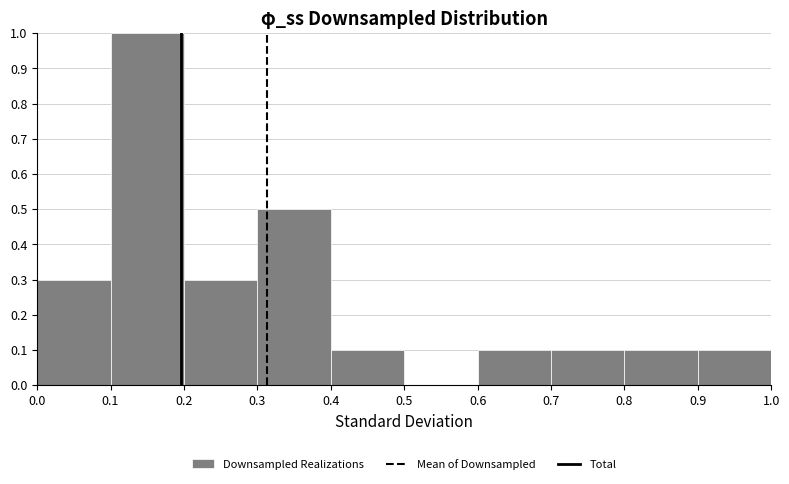

Over which range of the x-axis is the bar tallest?

0.1 to 0.2